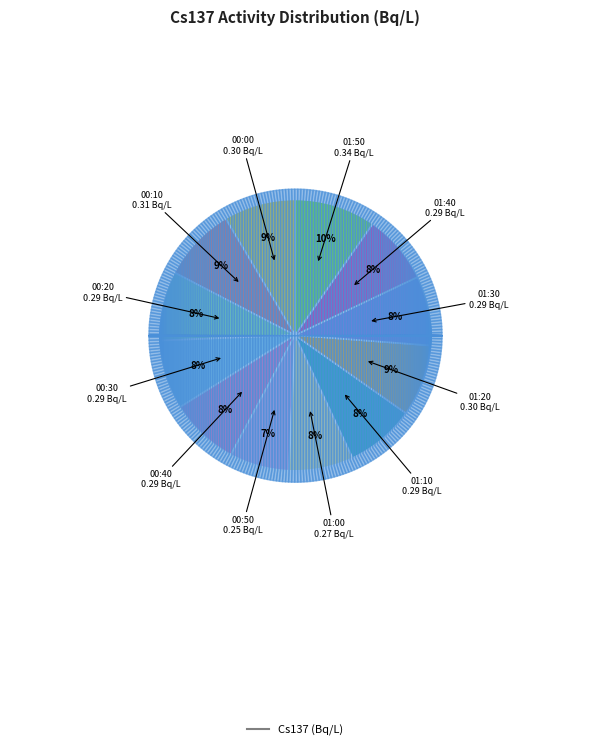

Is there any slice that represents more than half of the pie?

No